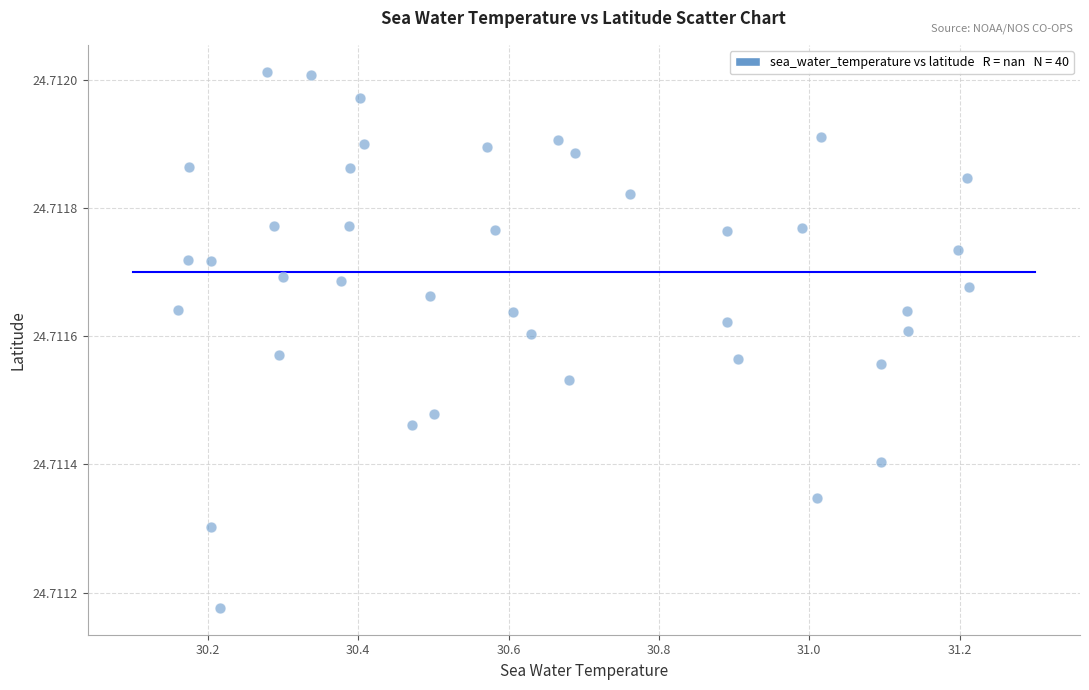

What is the range of X values (max minus min)?

1.1